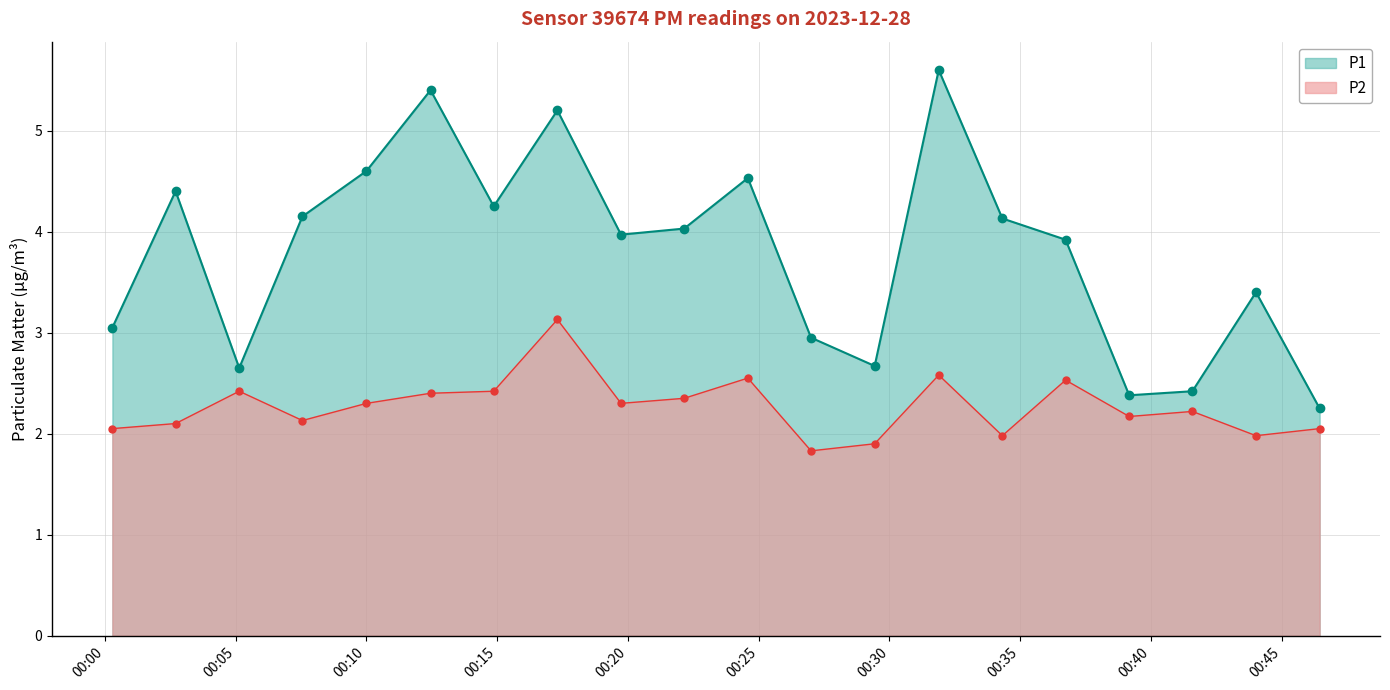

How many categories are shown in the chart?

20